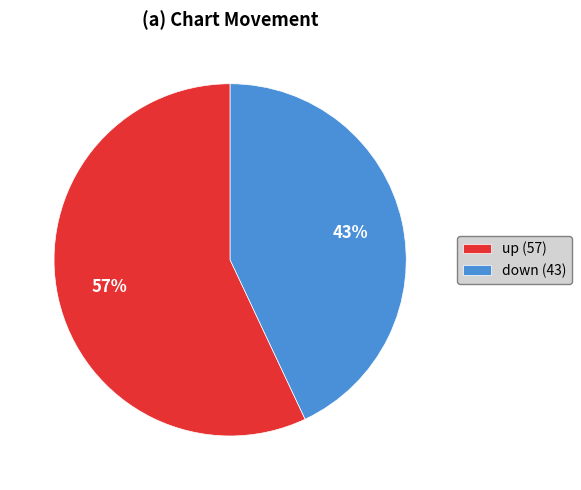

The up slice represents 57% of the pie. True or false?

True